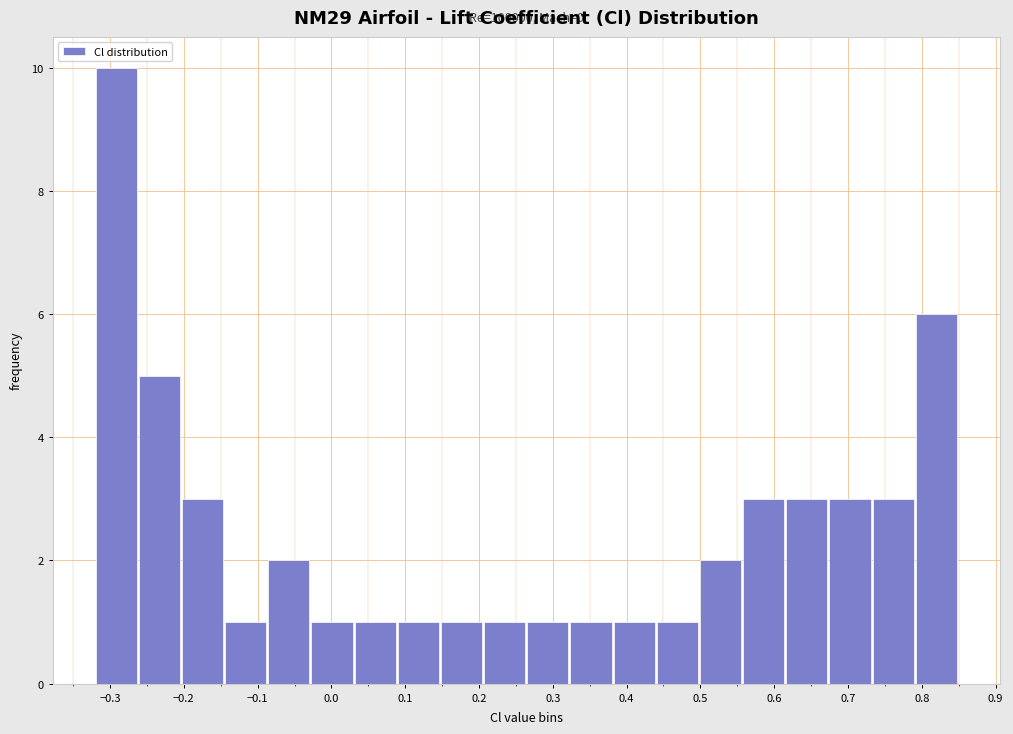

Which range on the x-axis has the tallest bar?

-0.32 to -0.26